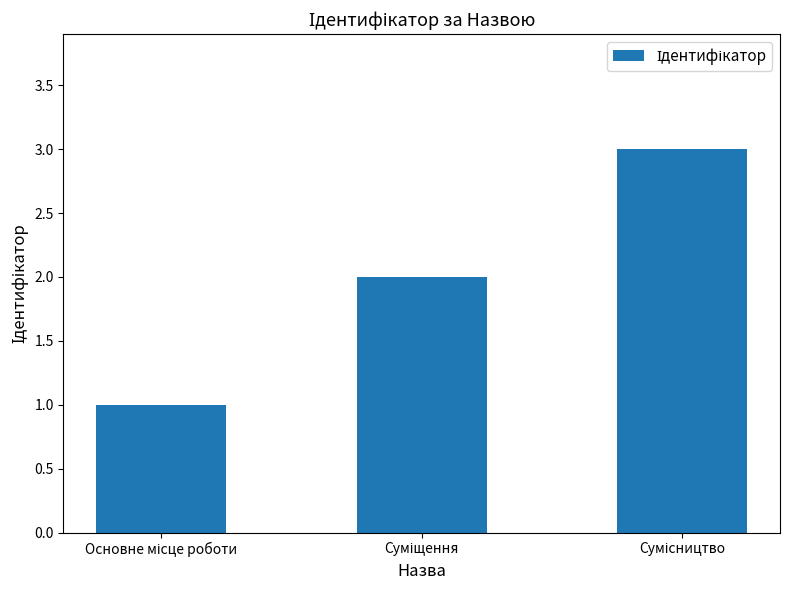

How many data points does each series have?

3